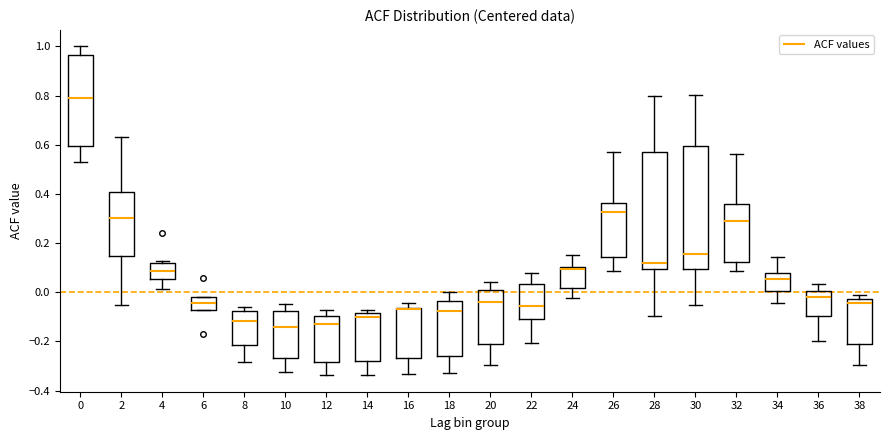

Comparing the boxes themselves (not the whiskers), which one is the tallest?

30